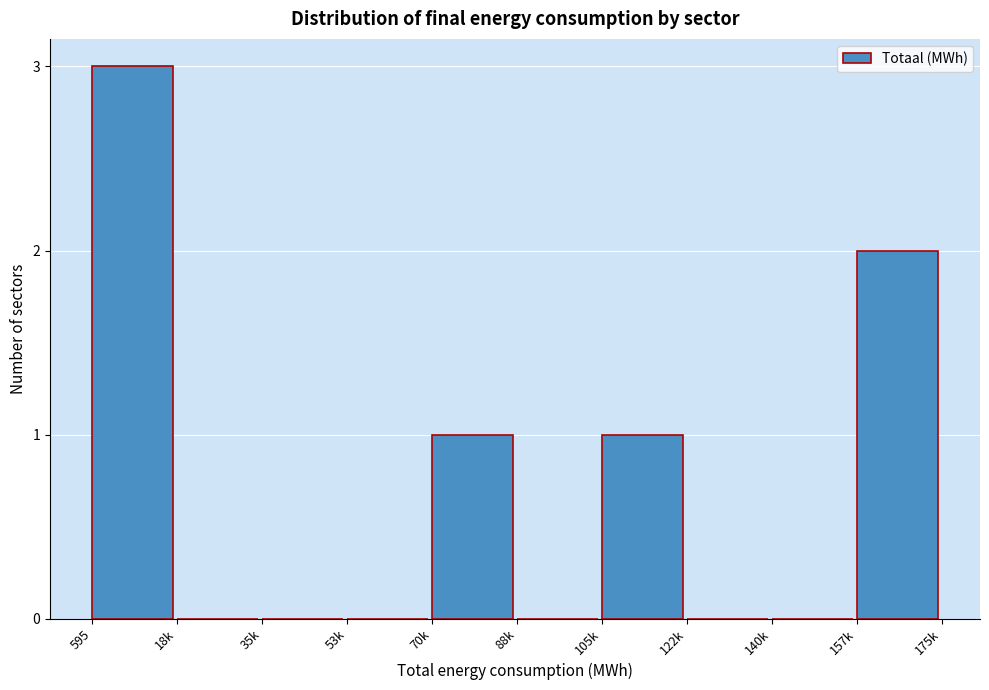

Reading right to left, what are all the values shown in this chart?

157k=2	140k=0	122k=0	105k=1	88k=0	70k=1	53k=0	35k=0	18k=0	595=3